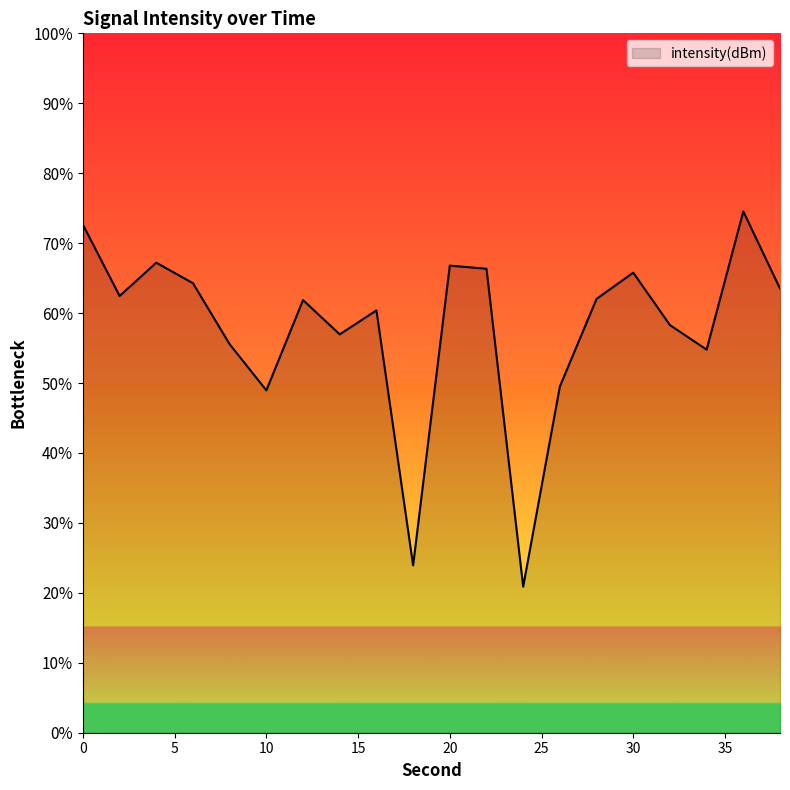

What is the difference between the second highest and second lowest values?

48.7